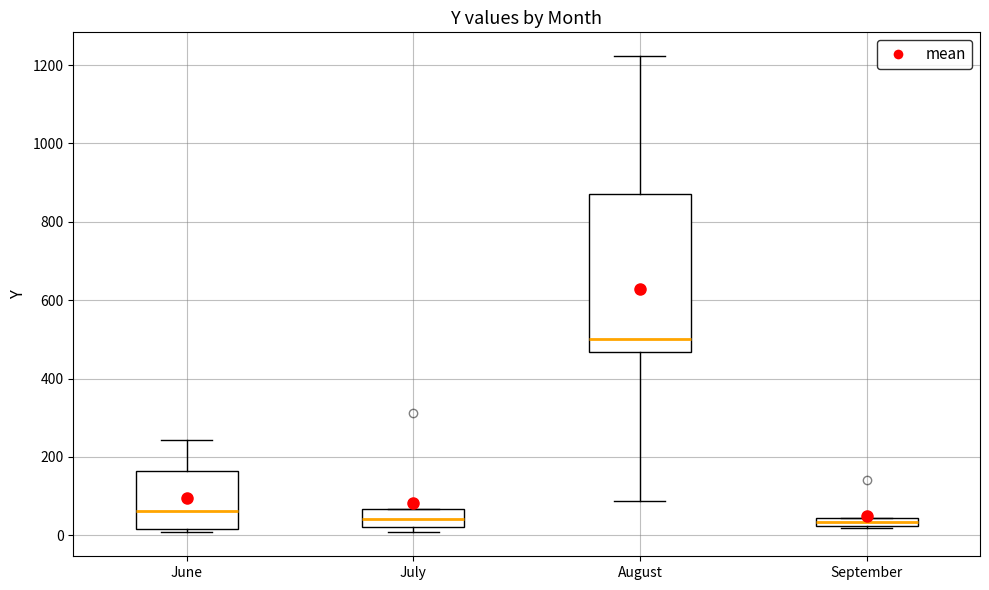

Comparing the boxes themselves (not the whiskers), which one is the tallest?

August